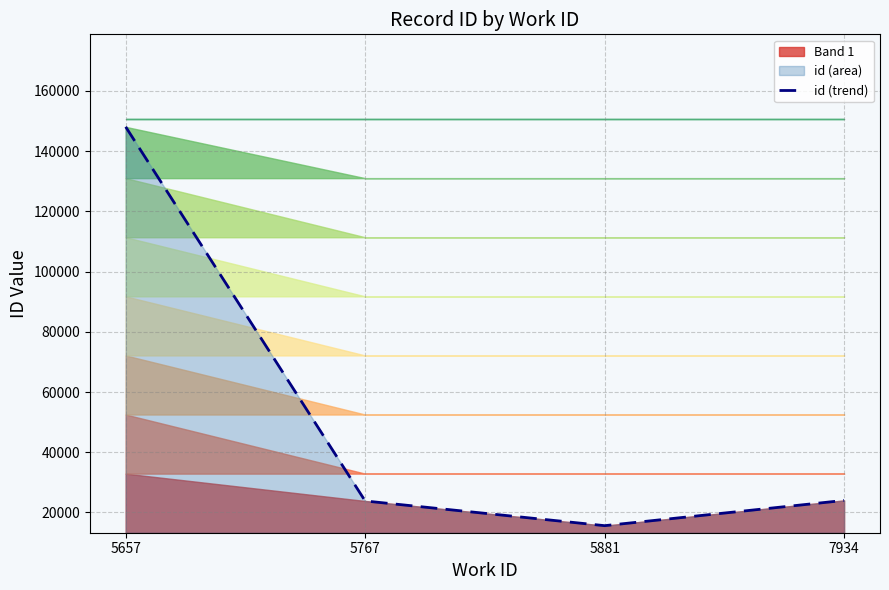

Rank the categories by value from lowest to highest.

5881, 5767, 7934, 5657